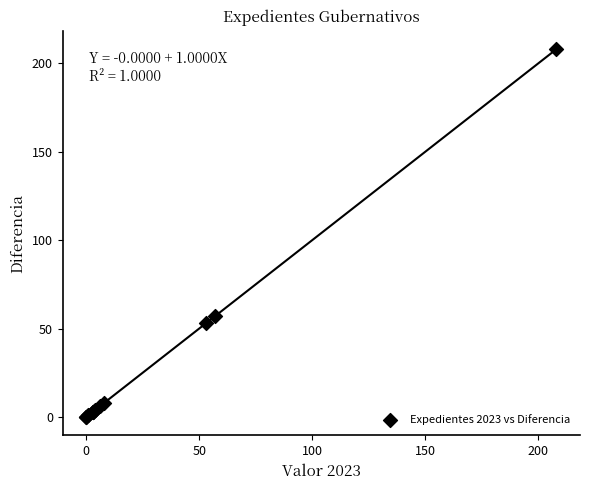

What Y value in the scatter plot is closest to 104?

57